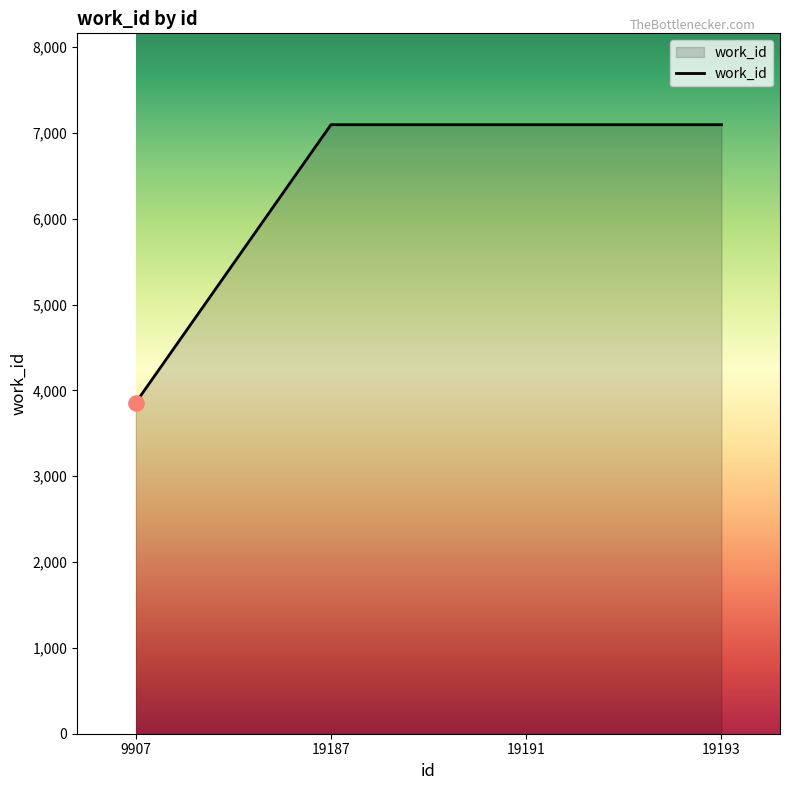

Approximately how many times larger is the value at 19191 compared to 9907?

1.8